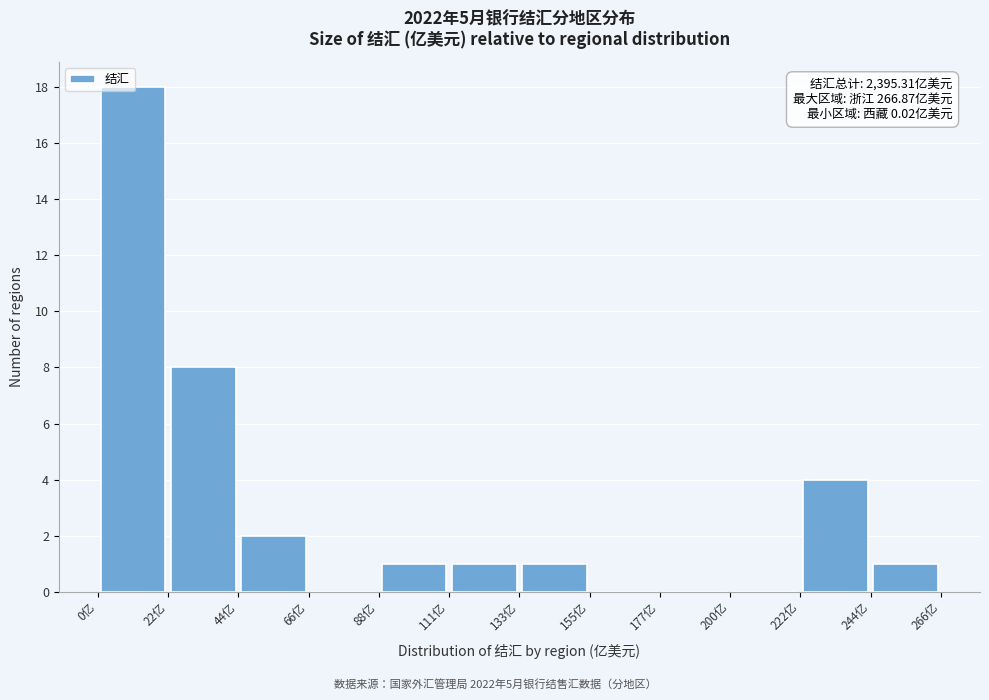

Over which range of the x-axis is the bar tallest?

0 to 20